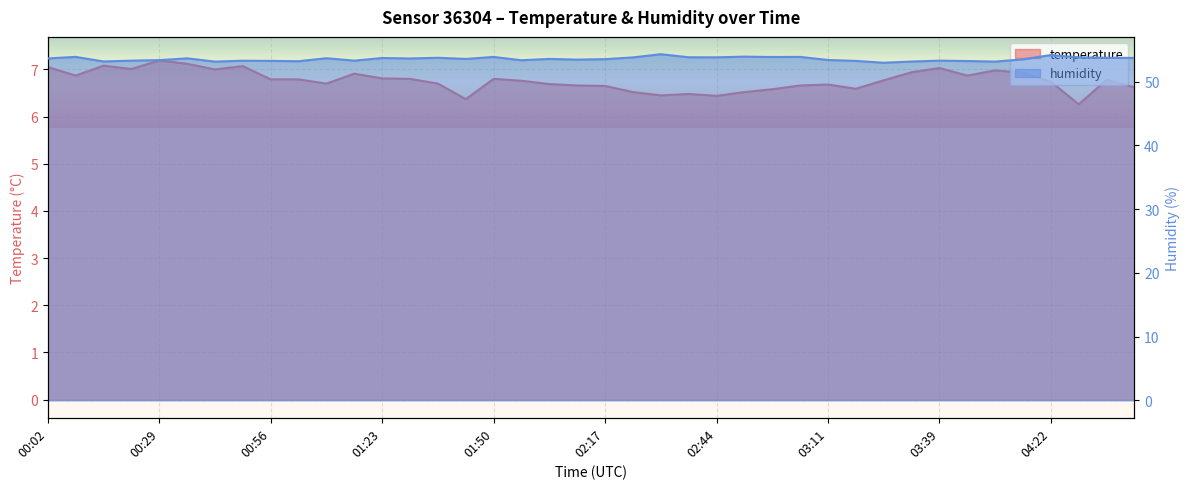

What is the difference between the maximum and minimum values in the temperature series?

0.9